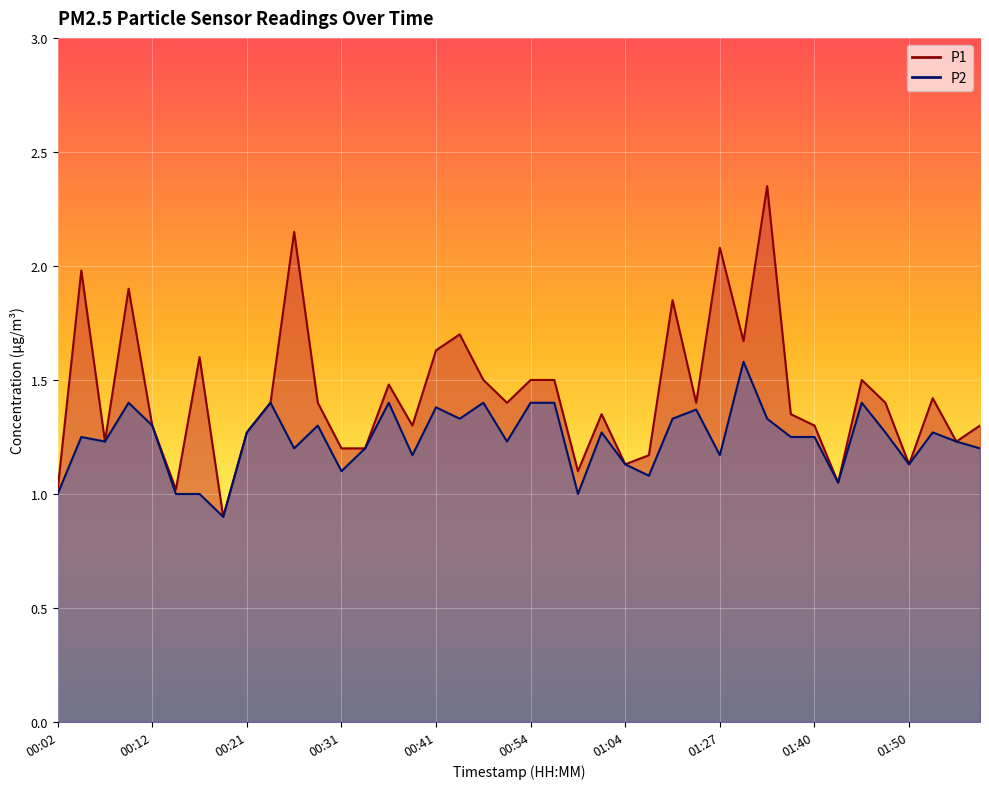

What is the label of the 35th point from the left?

01:45